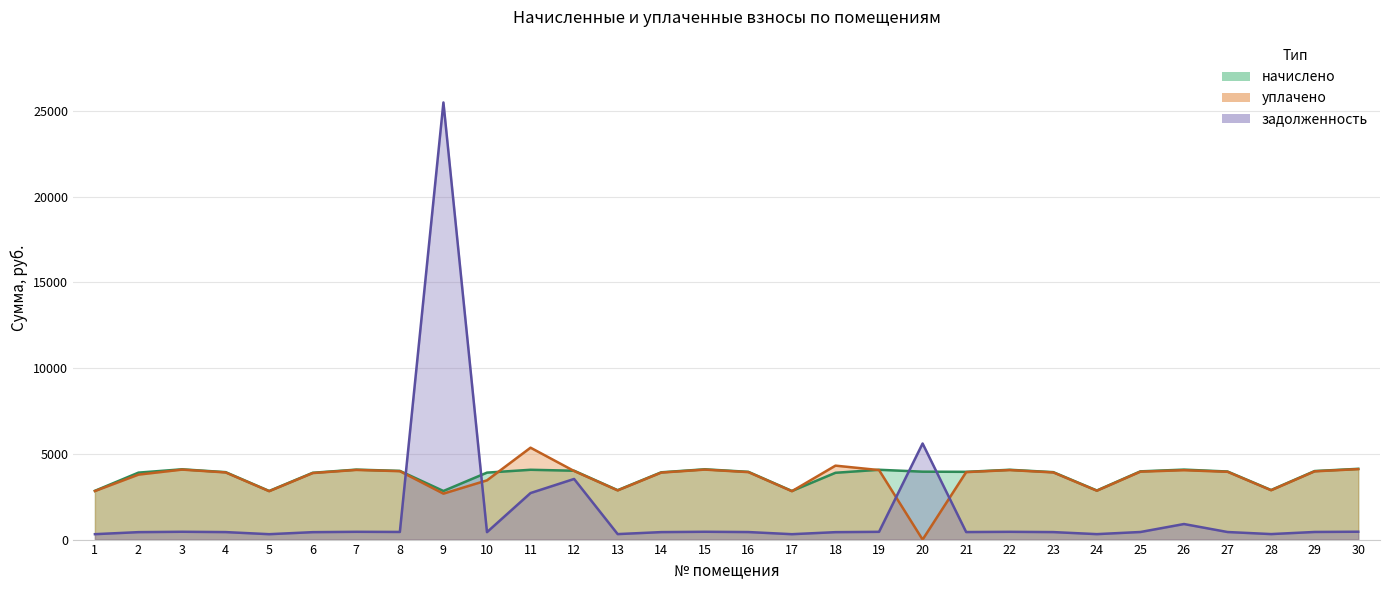

Between 18 and 27, which series saw the biggest shift?

уплачено